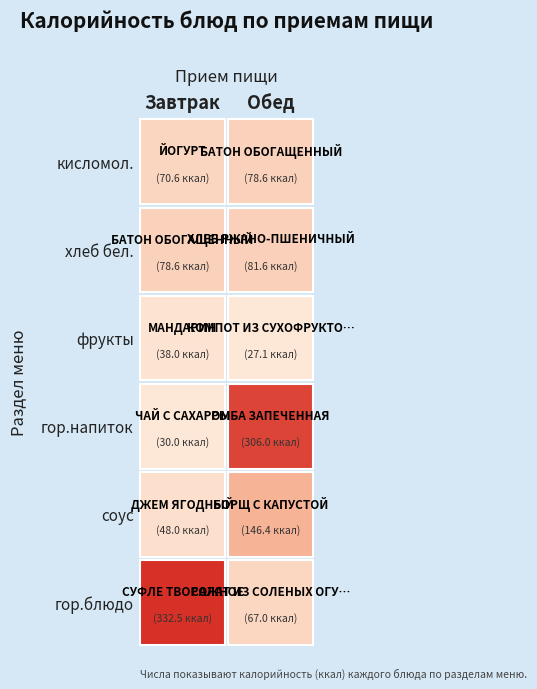

Reading left to right, extract all data points from this chart.

Завтрак: 332.5	48.0	30.0	38.0	78.6	70.6
Обед: 67.0	146.4	306.0	27.1	81.6	78.6